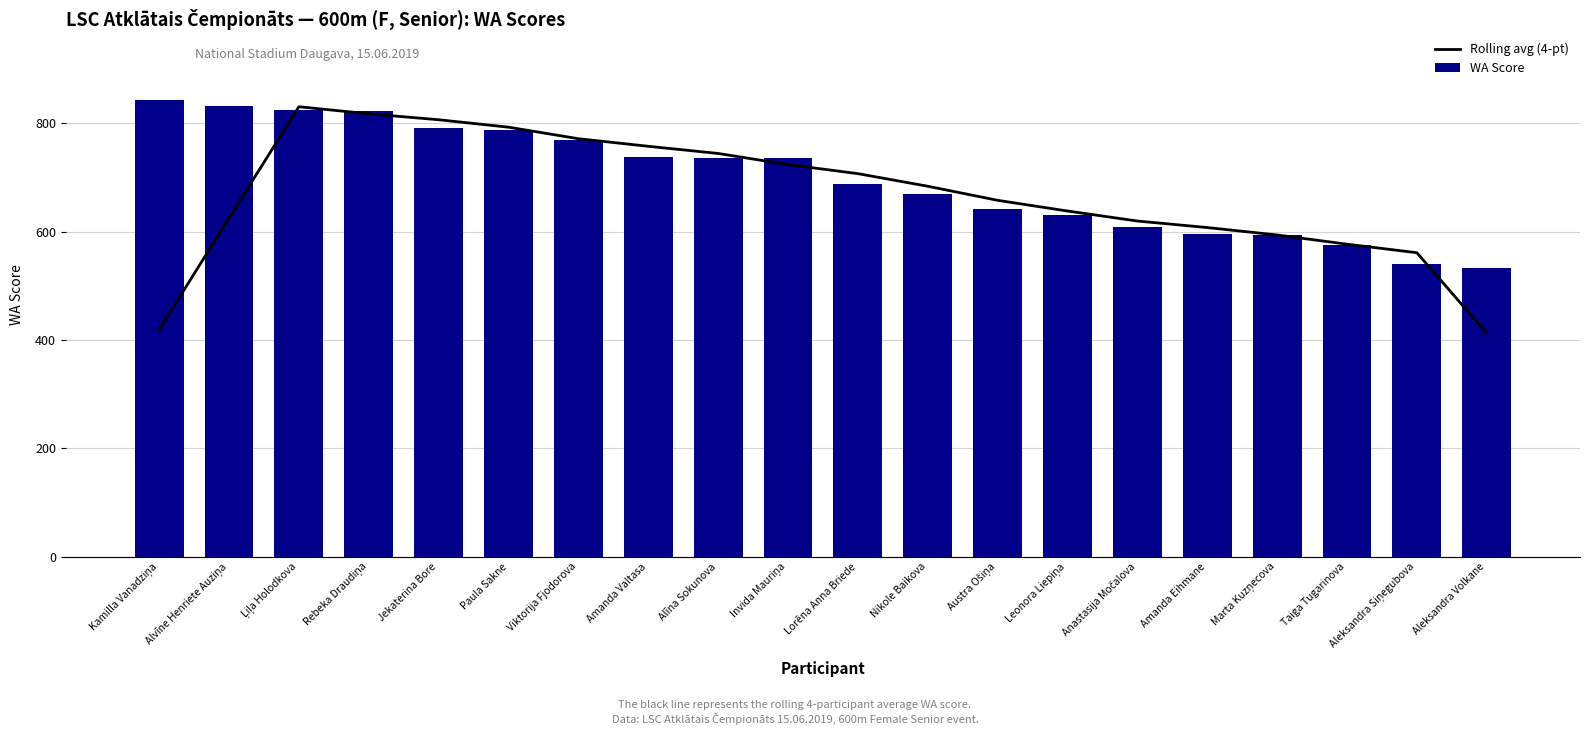

Between Viktorija Fjodorova and Marta Kuzņecova, which series saw the biggest shift?

Rolling avg (4-pt)